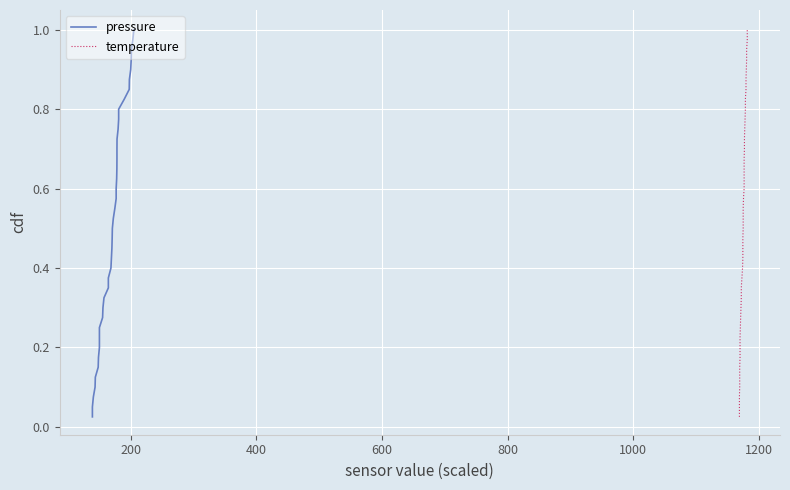

Which series has the largest total across all categories?

pressure